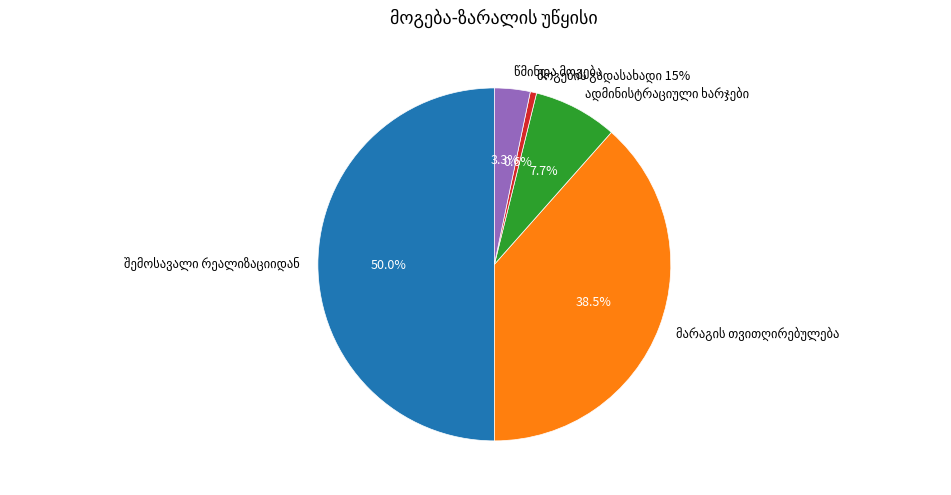

Between შემოსავალი რეალიზაციიდან and მოგების გადასახადი 15%, which is larger?

შემოსავალი რეალიზაციიდან